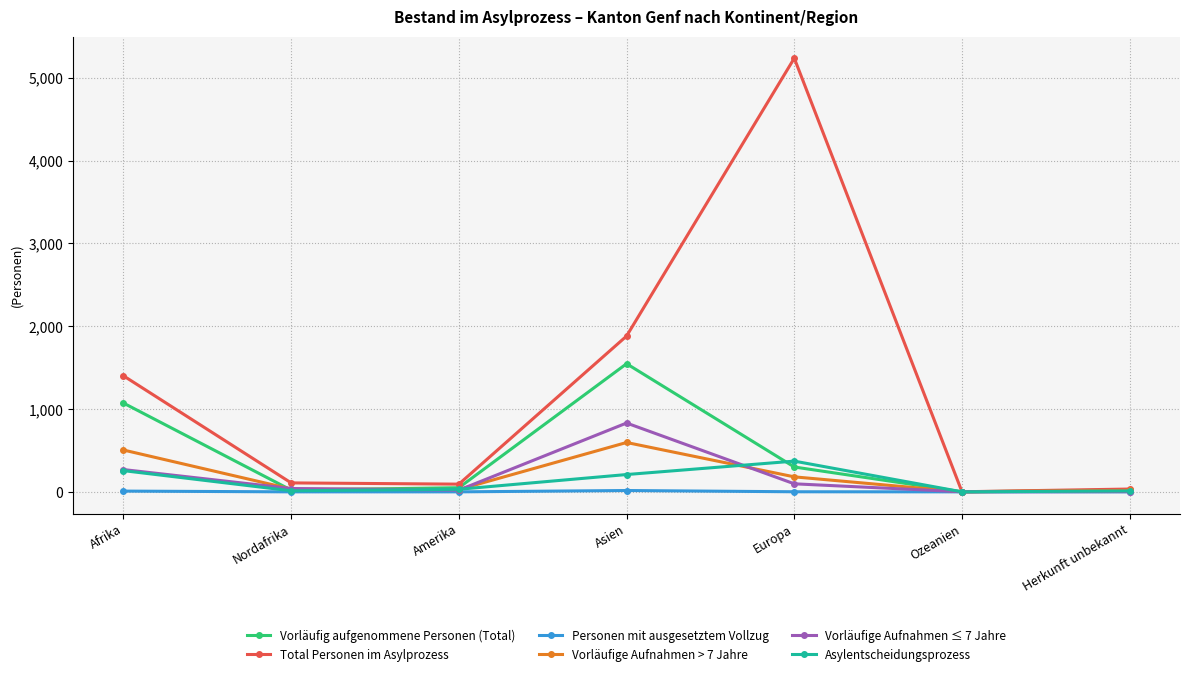

The value of Vorläufige Aufnahmen ≤ 7 Jahre at Afrika is 269. True or false?

True